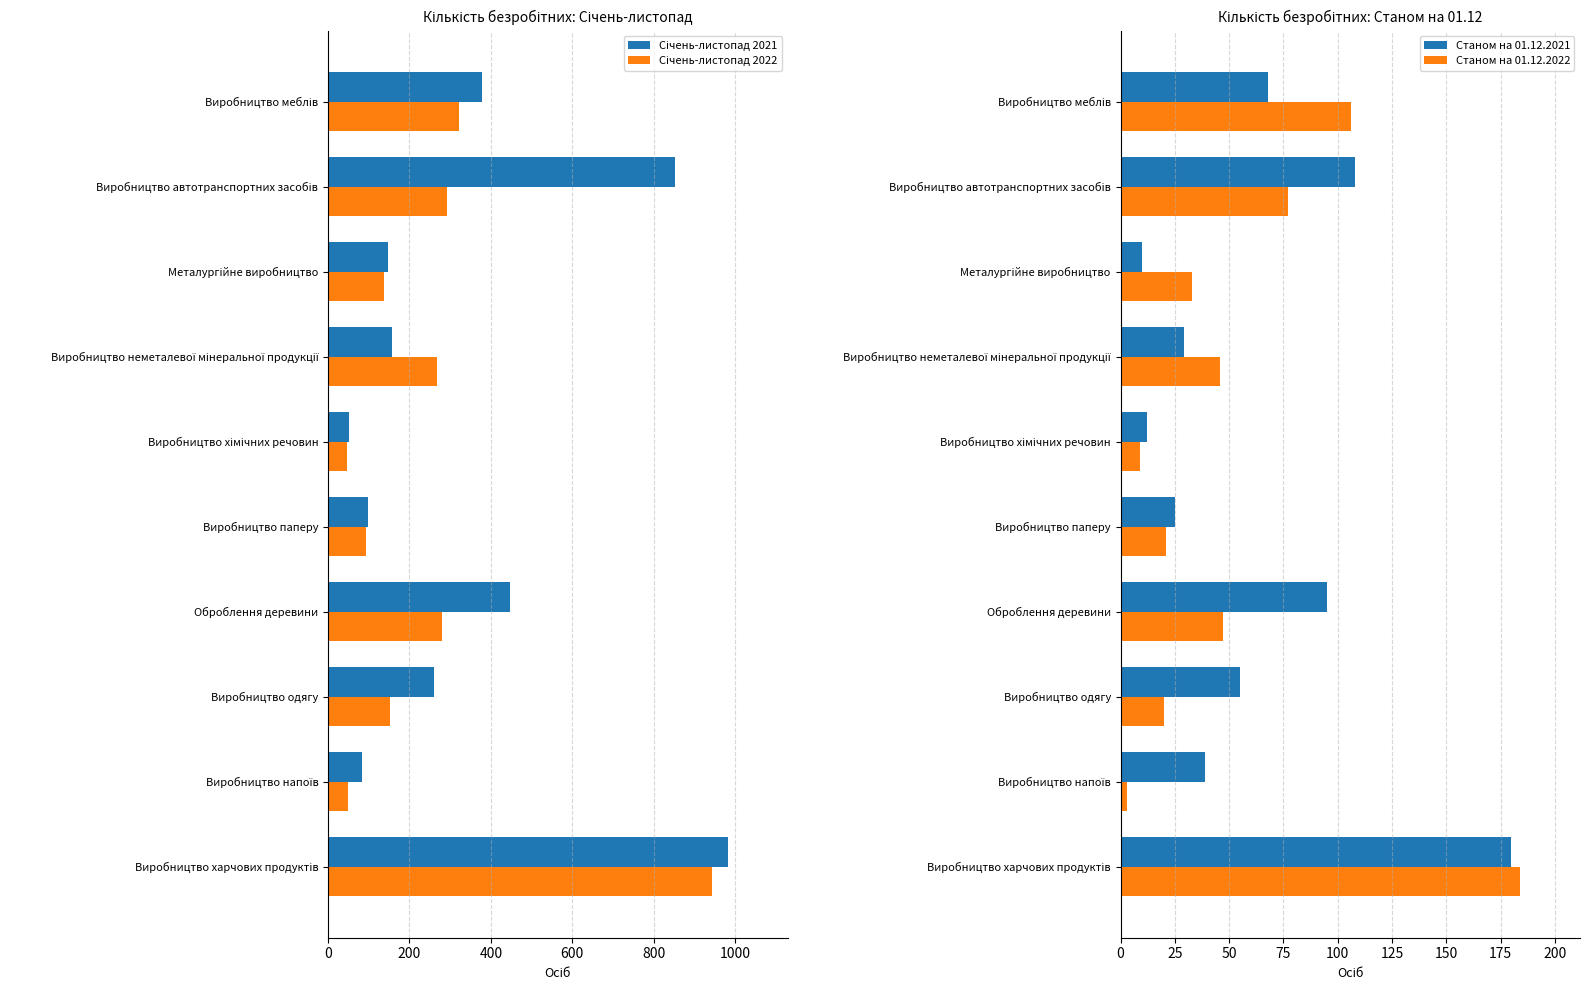

What is the maximum value for Січень-листопад 2022?

944